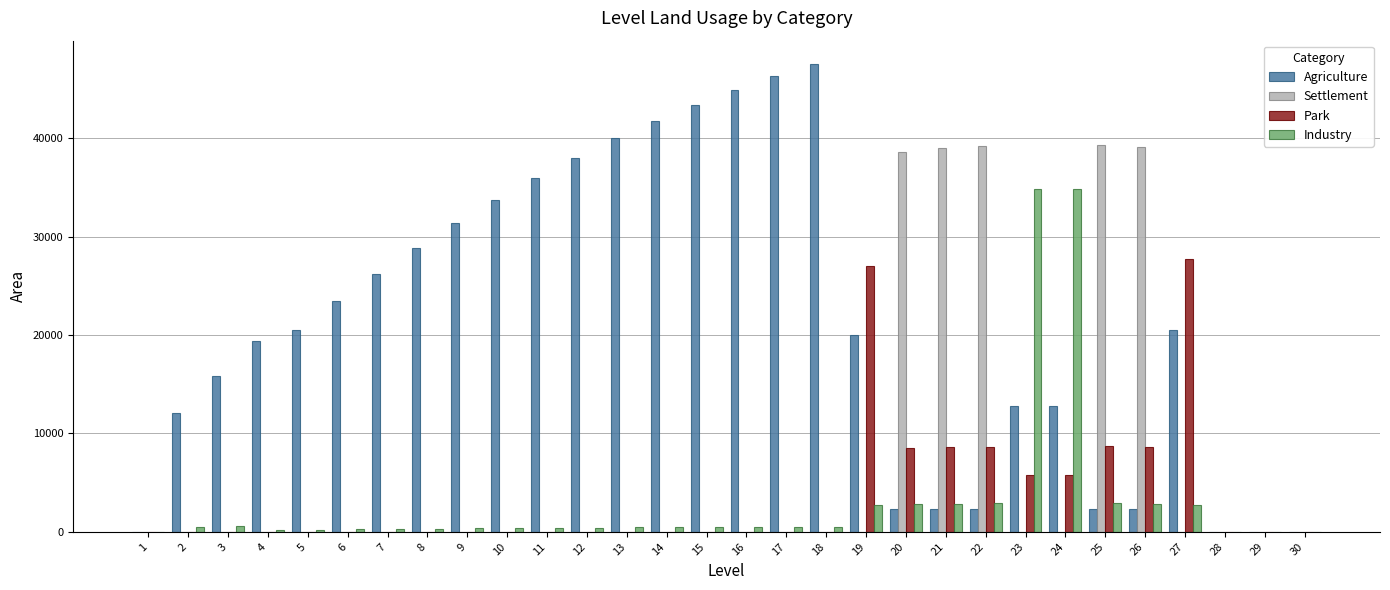

True or false: Agriculture has a value of 12772.5 at 24.

True